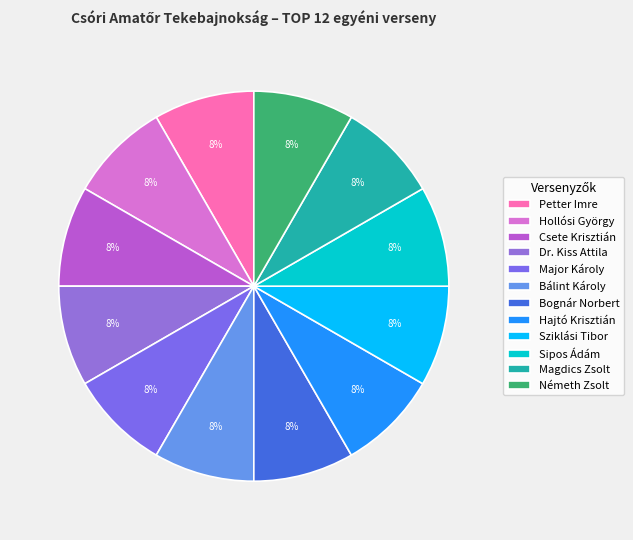

How many slices are in this pie chart?

12